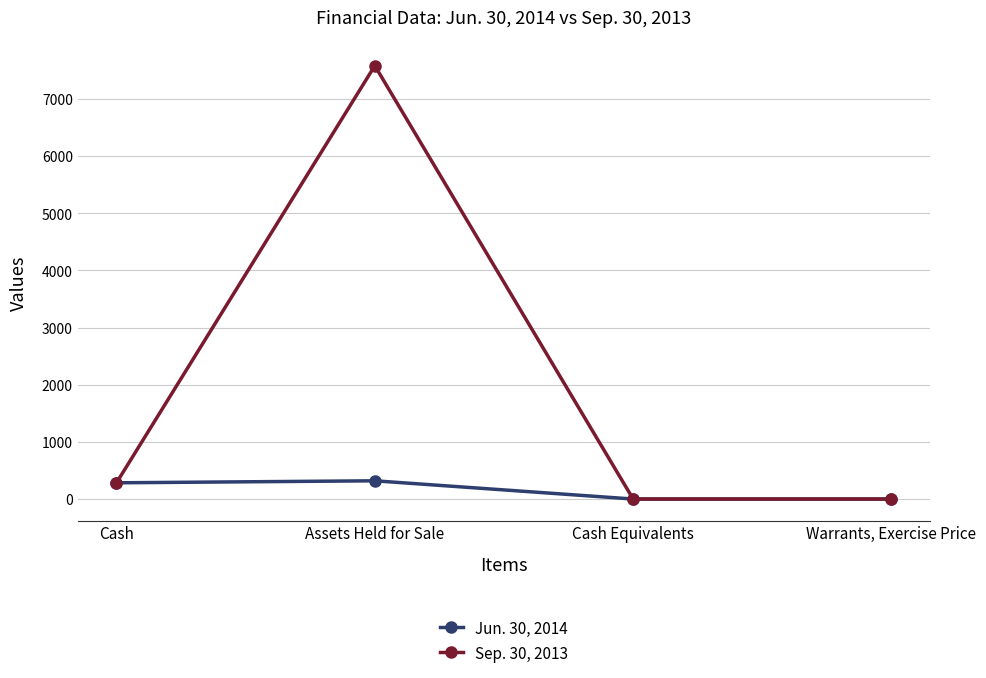

At which category is the sum across all series the highest?

Assets Held for Sale